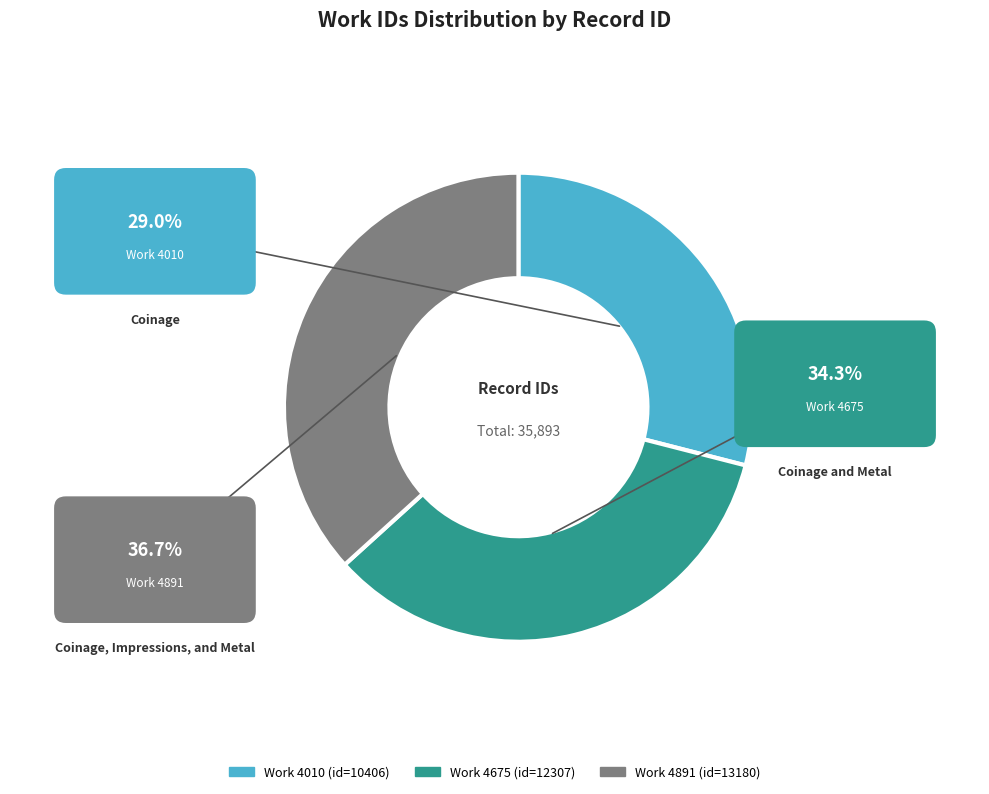

To the nearest percent, what portion does 4010 represent?

29%